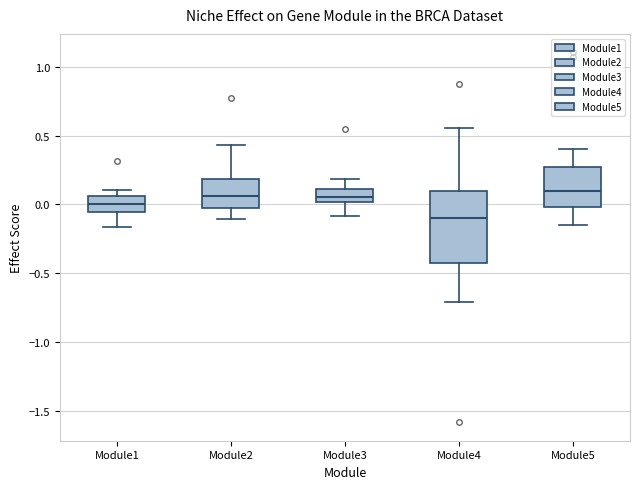

Comparing the boxes themselves (not the whiskers), which one is the tallest?

Module4